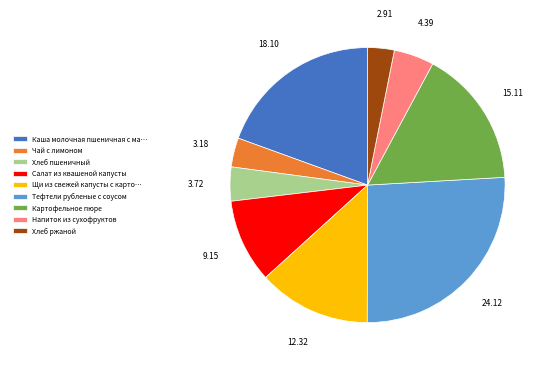

Between Тефтели рубленые с соусом and Каша молочная пшеничная с ма…, which is larger?

Тефтели рубленые с соусом